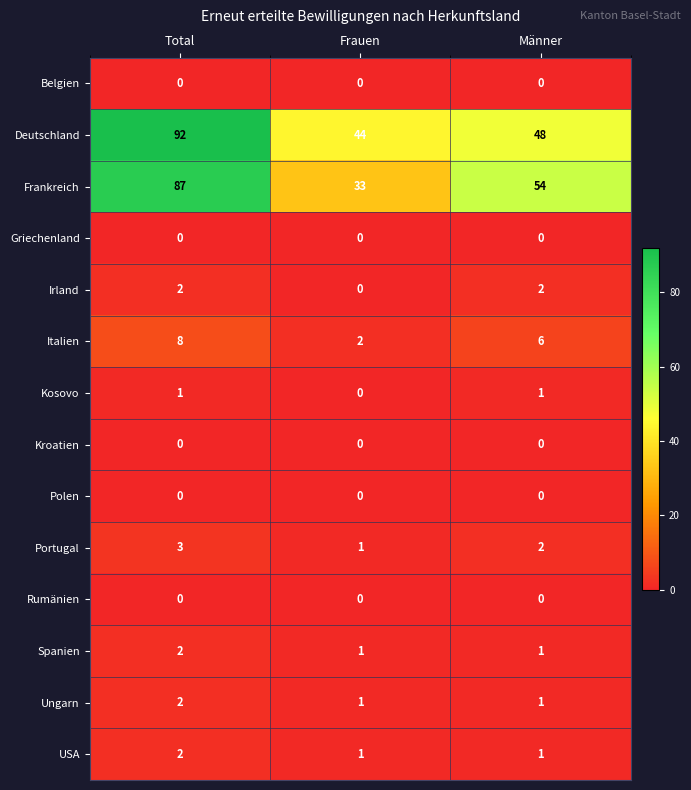

What is the sum of the Irland values at Männer and Total?

4